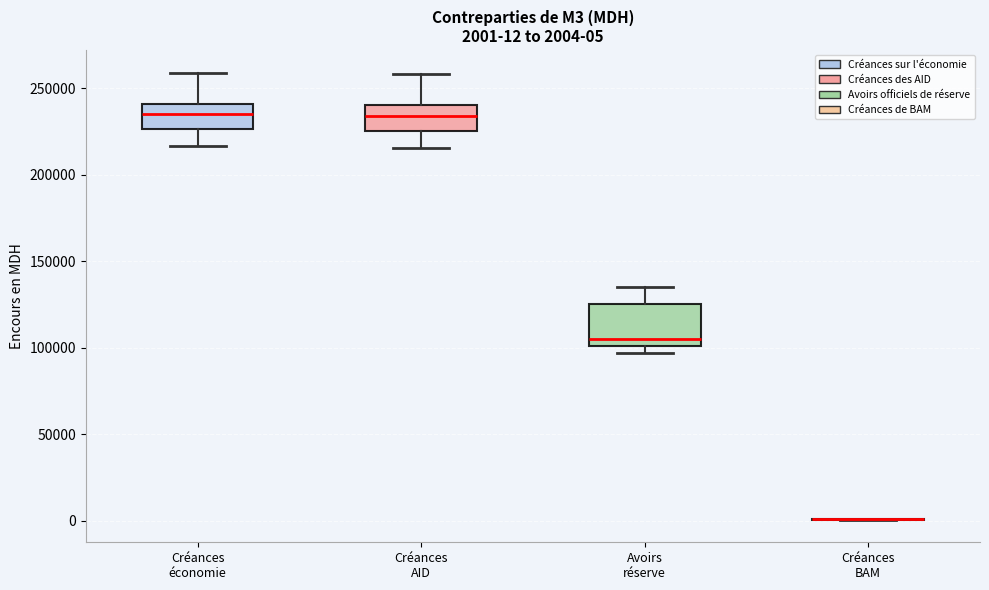

Which box is the tallest, from its lower edge to its upper edge?

Avoirs réserve